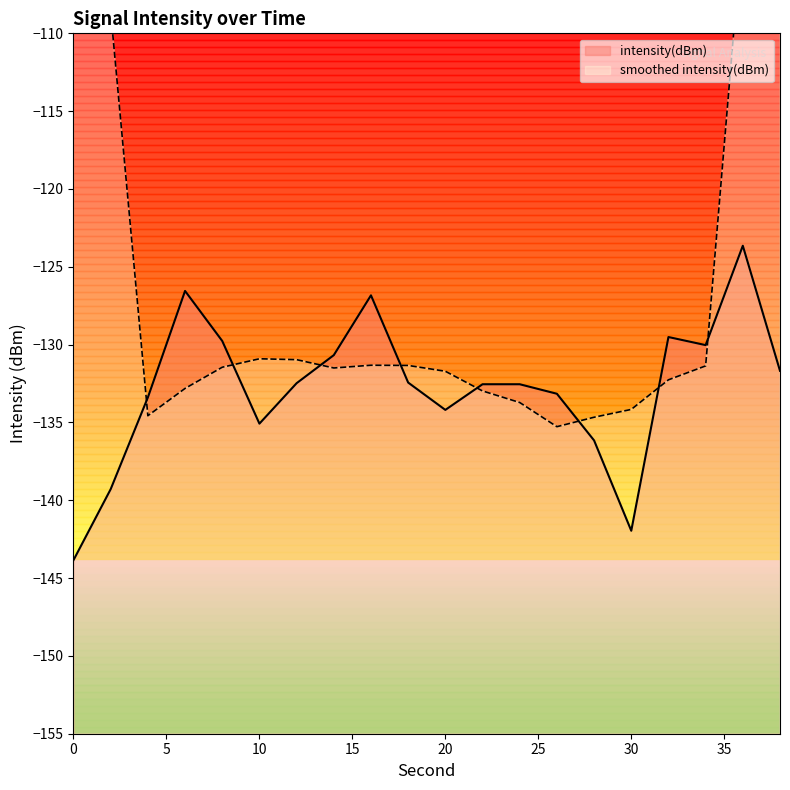

Which category has the highest value across all series?

36